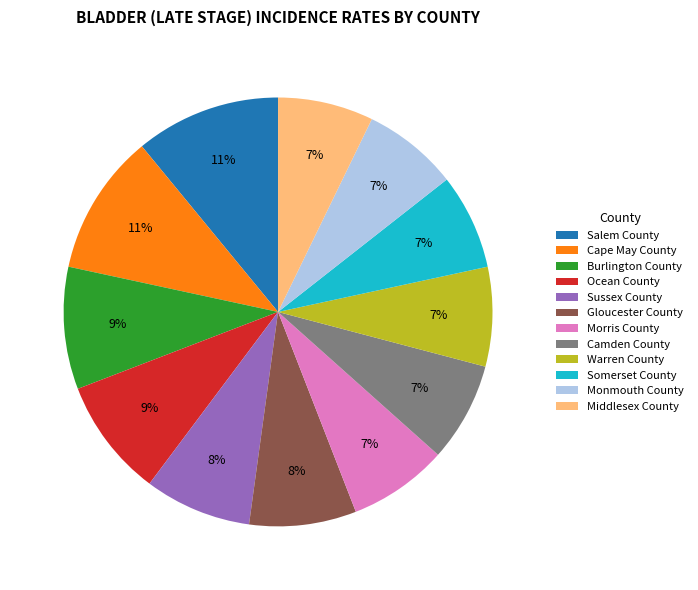

Combined, do Cape May County and Morris County account for over 50%?

No